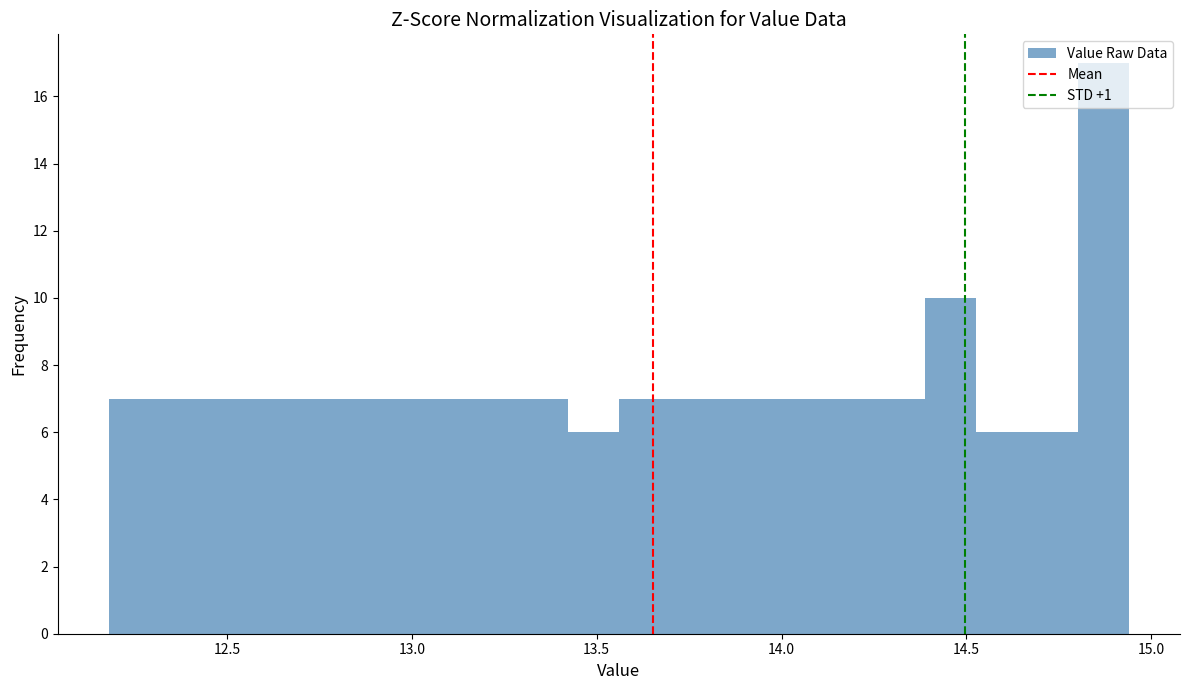

Read against the x-axis, roughly where is the centre of the tallest bar?

14.85